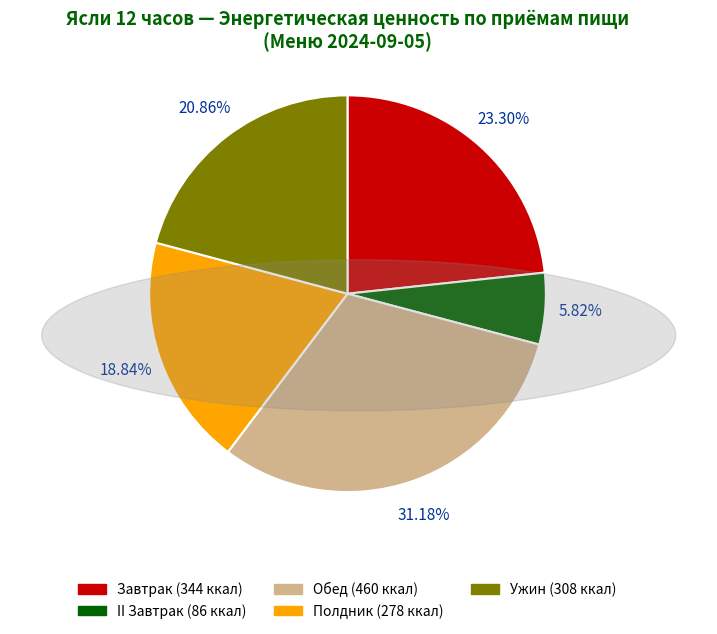

Which slice is the largest?

Обед